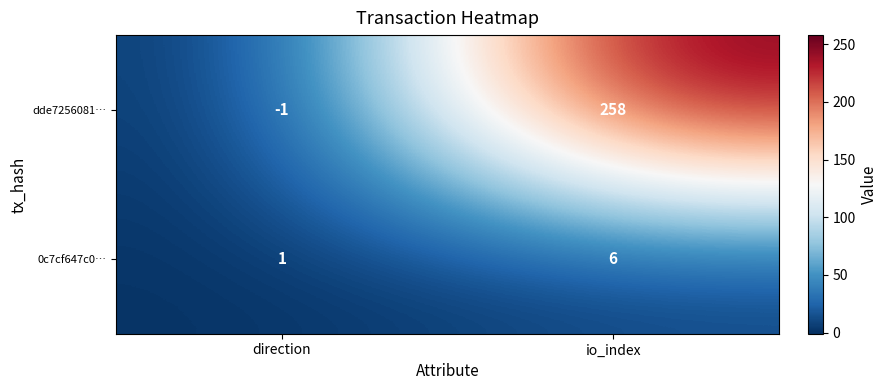

What is the total value across all series at io_index?

264